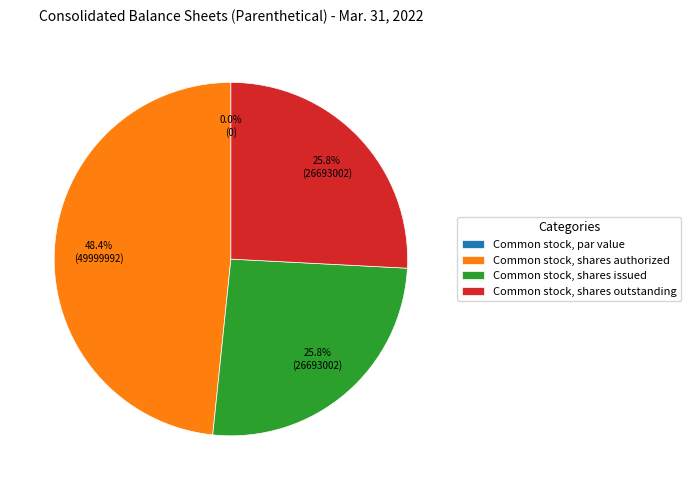

Rank the categories by value from lowest to highest.

Common stock, par value, Common stock, shares issued, Common stock, shares outstanding, Common stock, shares authorized